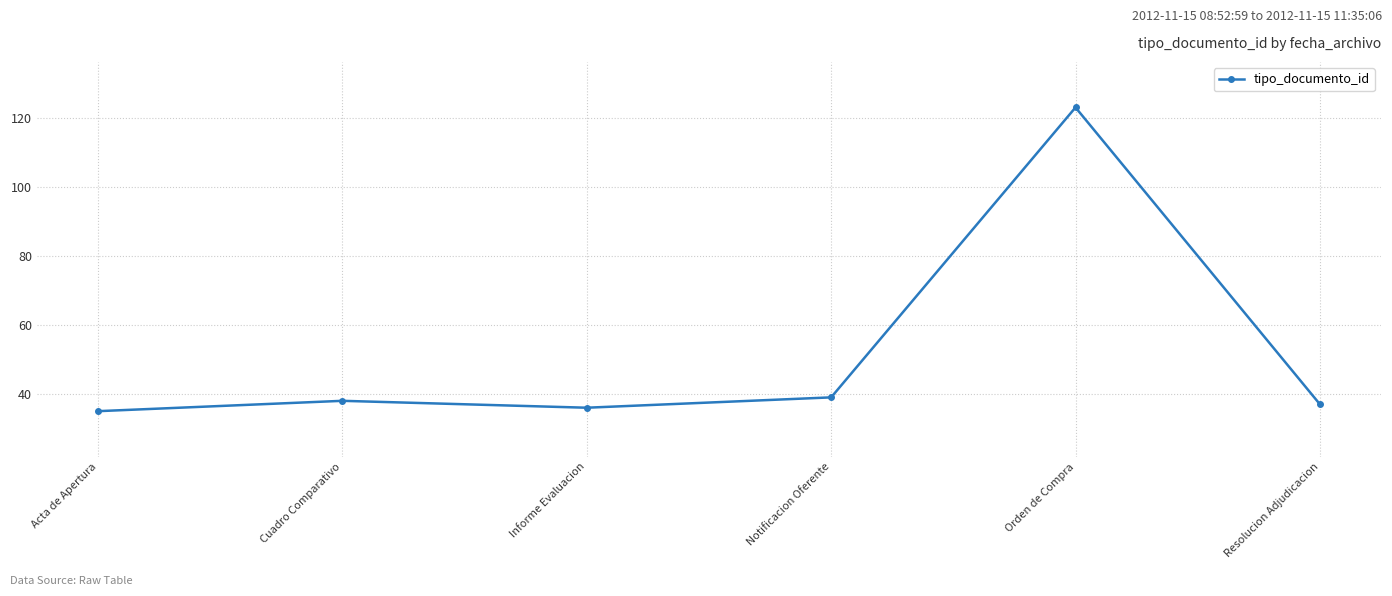

Rank the categories by value from lowest to highest.

Acta de Apertura, Informe Evaluacion, Resolucion Adjudicacion, Cuadro Comparativo, Notificacion Oferente, Orden de Compra